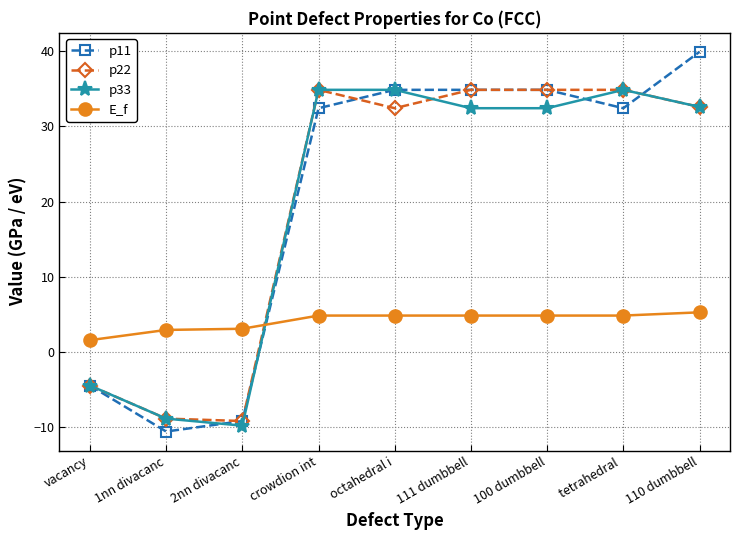

What is the value of the p22 point at the 3rd from the left?

-9.2